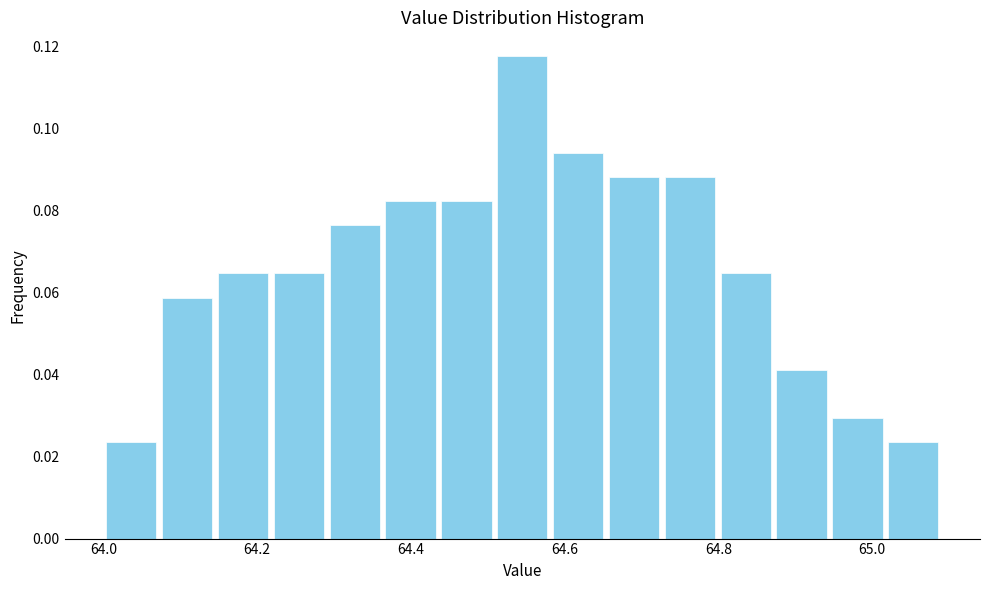

Read against the x-axis, roughly where is the centre of the tallest bar?

64.54